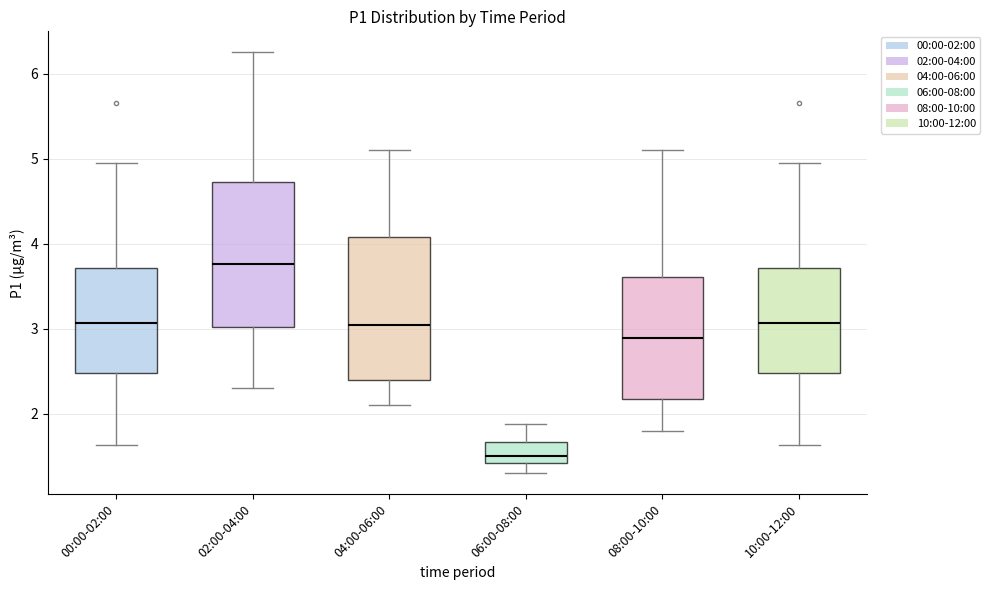

Where does the upper whisker of the box for 08:00-10:00 end on the y-axis? The values are not printed on the chart, so give them approximately, as read against the axis.

5.1